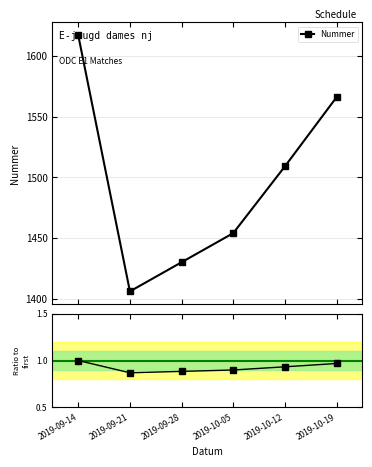

Reading left to right, transcribe all the data shown in this chart.

1617	1406	1430	1454	1509	1566